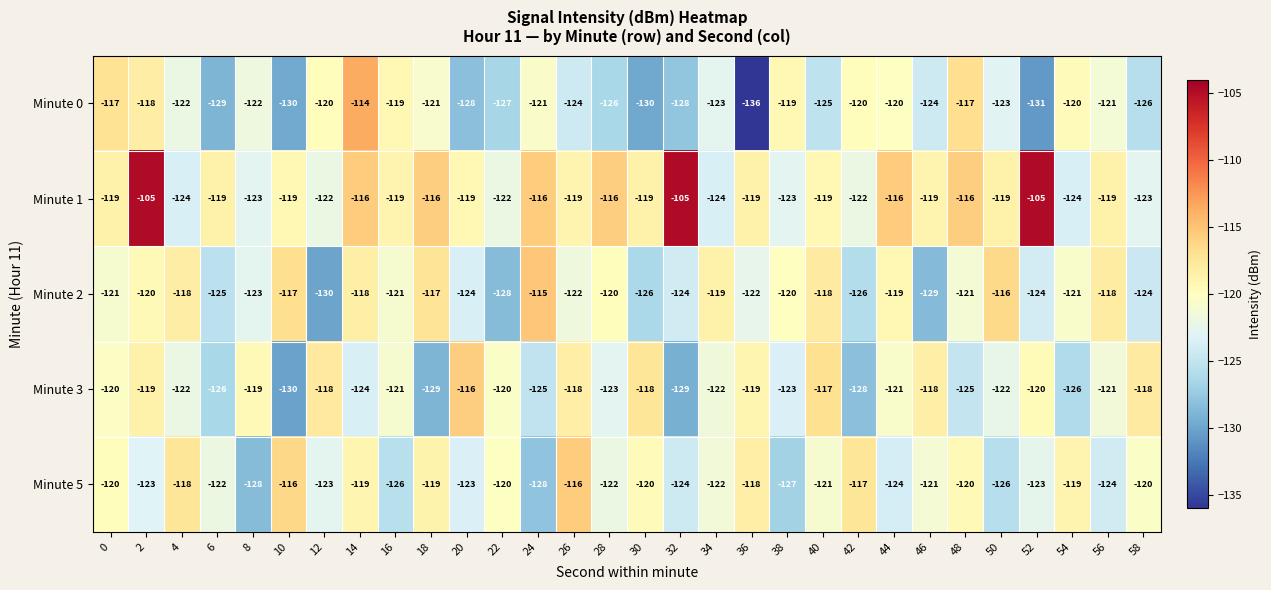

Is the value of Minute 1 at 58 greater than the value of Minute 3 at 10?

Yes